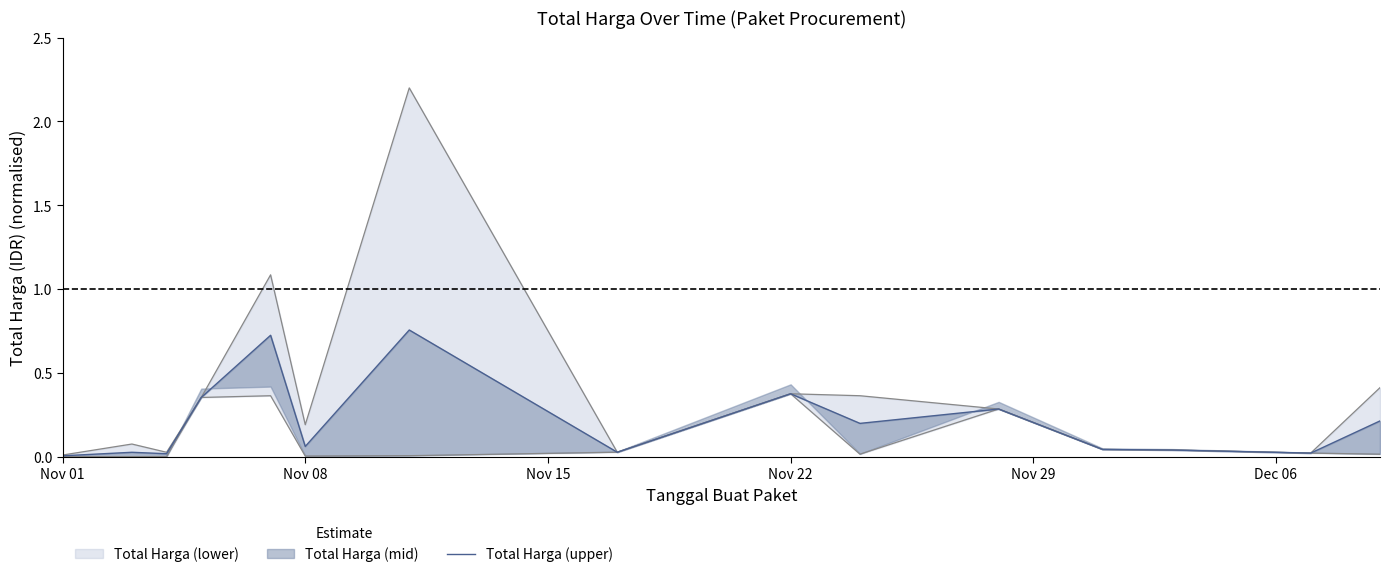

Reading left to right, list all the values displayed in this chart.

0.0	0.0	0.0	0.4	0.7	0.1	0.8	0.0	0.4	0.2	0.3	0.0	0.0	0.0	0.2